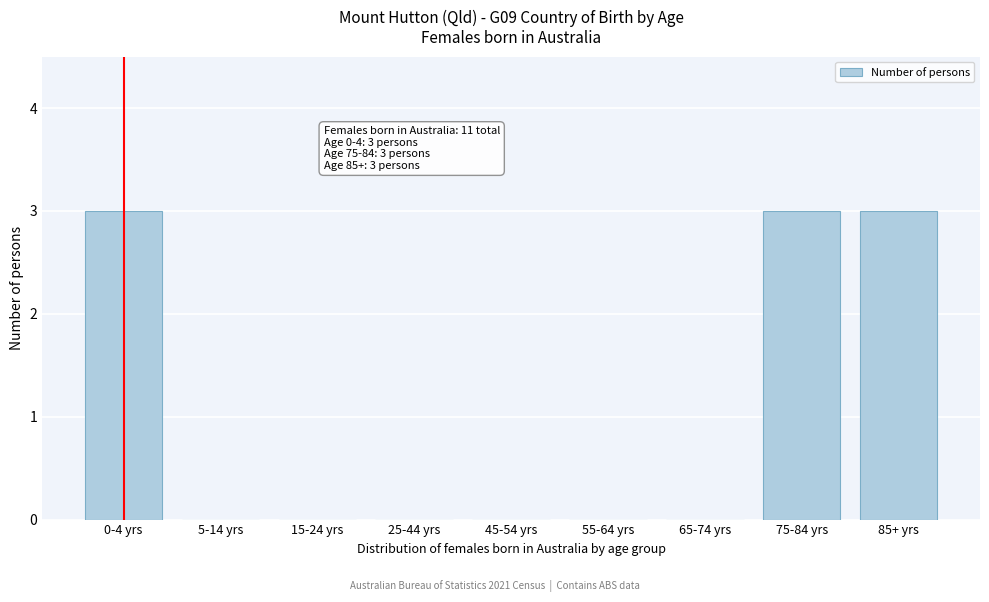

Reading left to right, list all the values displayed in this chart.

0-4 yrs=3	5-14 yrs=0	15-24 yrs=0	25-44 yrs=0	45-54 yrs=0	55-64 yrs=0	65-74 yrs=0	75-84 yrs=3	85+ yrs=3